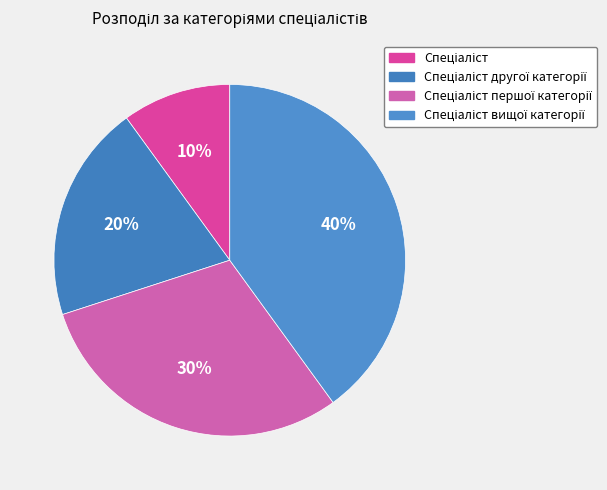

How many slices are in this pie chart?

4